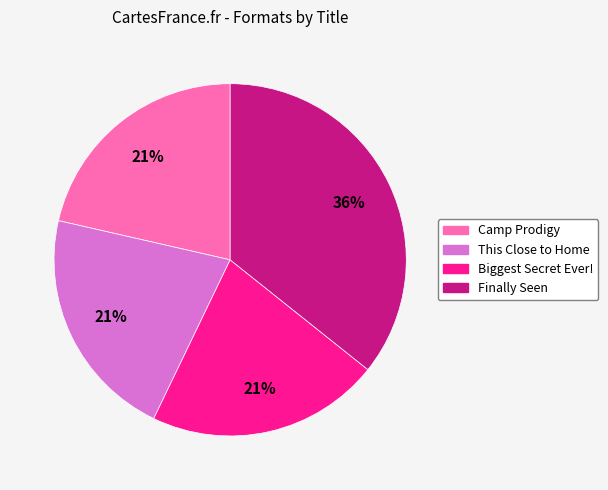

What is the largest slice in the pie chart?

Finally Seen